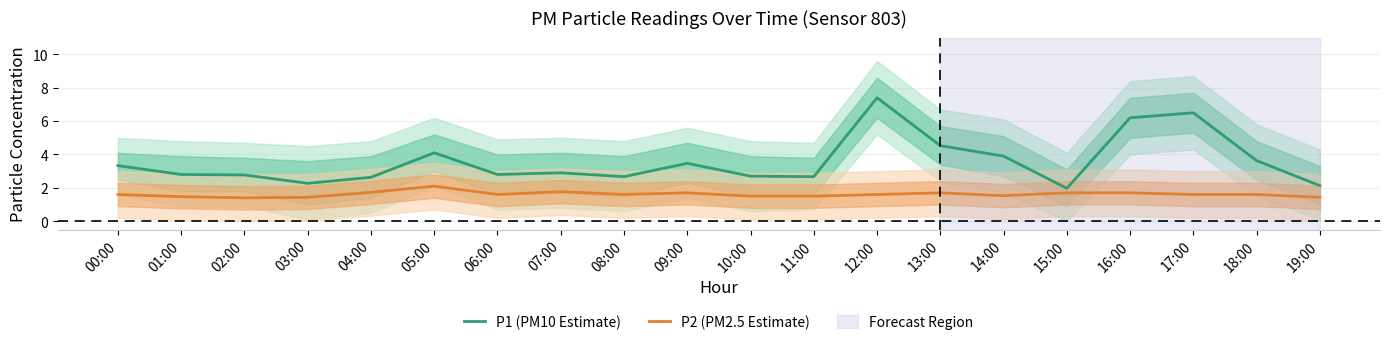

Does the chart have visible grid lines?

Yes